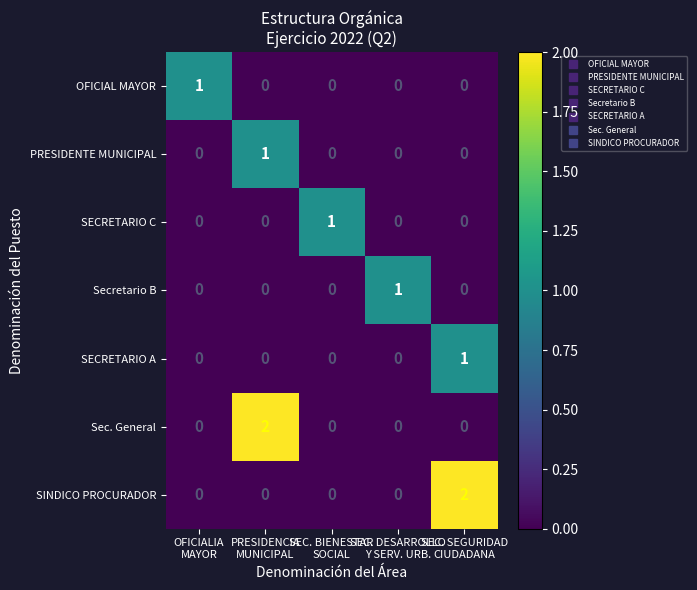

Count the PRESIDENTE MUNICIPAL values in the range 0 to 1.

5